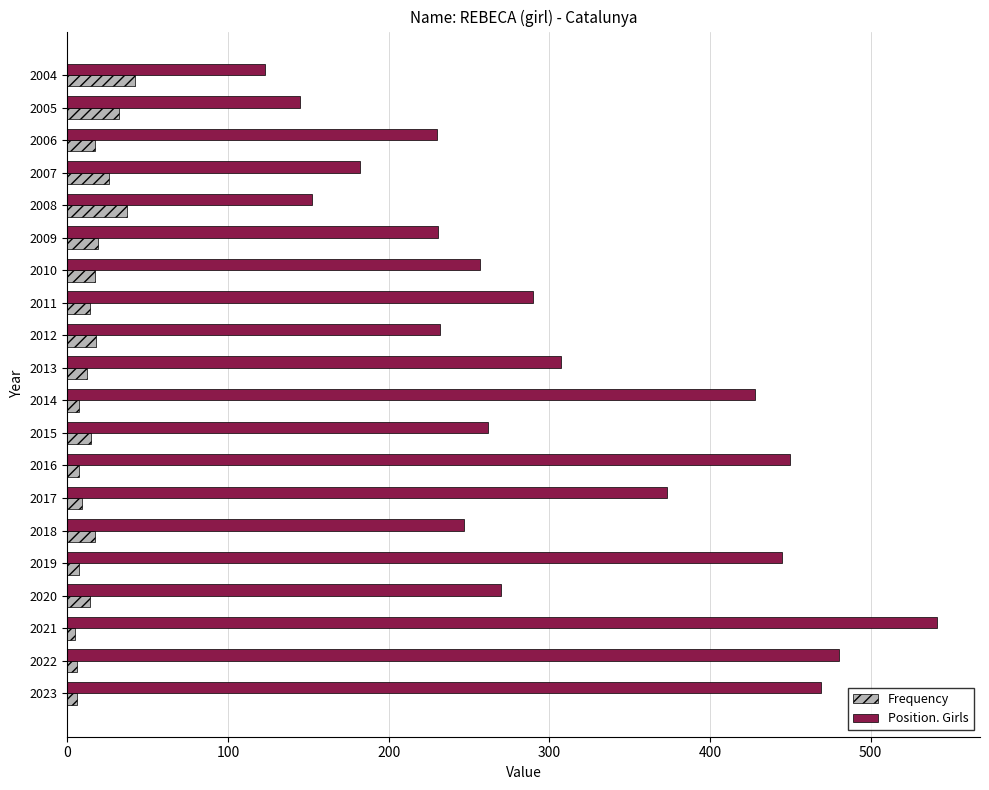

Which series has the largest range (max minus min)?

Position. Girls